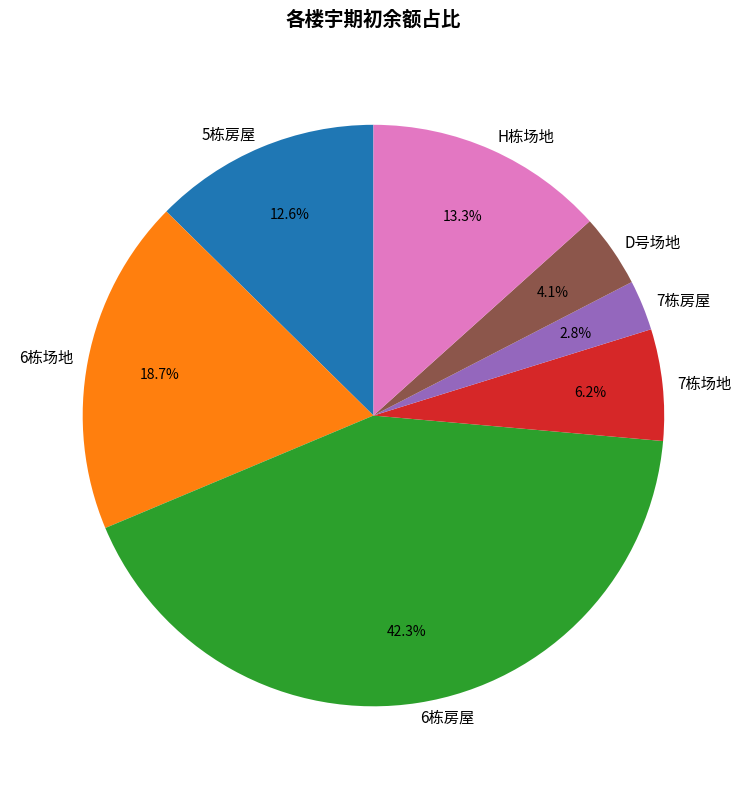

Combined, do 7栋场地 and 7栋房屋 account for over 50%?

No